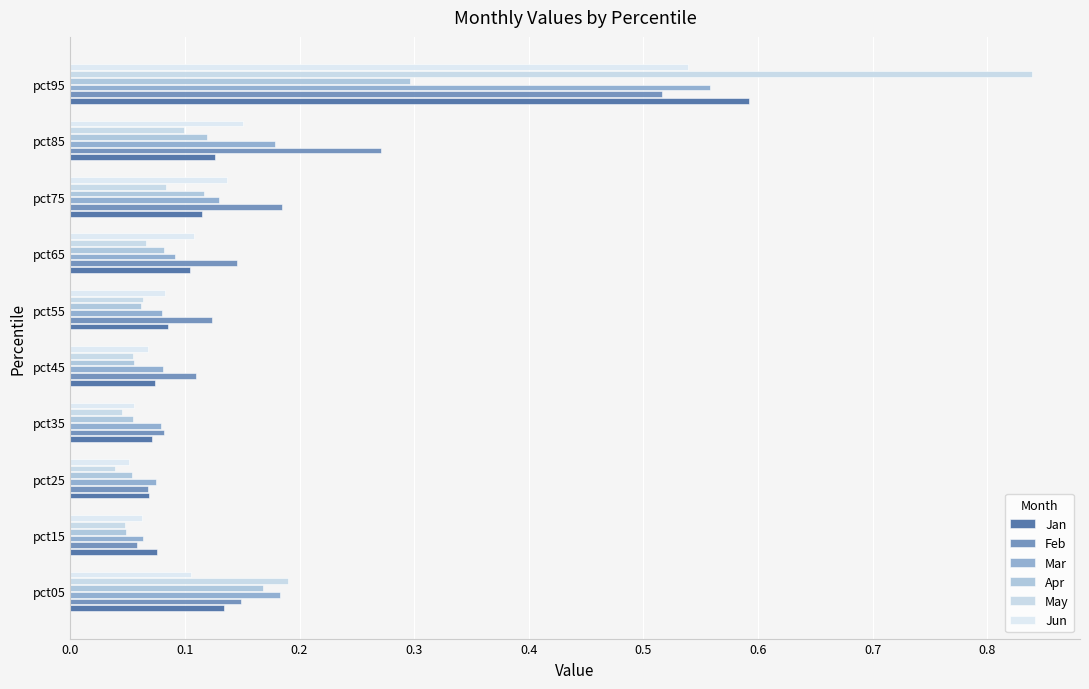

At which category is the sum across all series the highest?

pct95